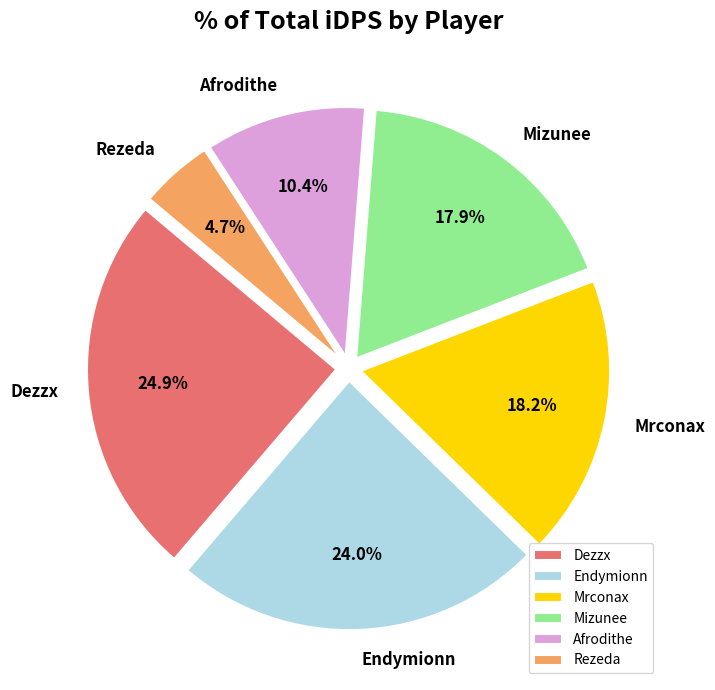

What is the ratio of the value at Rezeda to the value at Afrodithe?

0.5